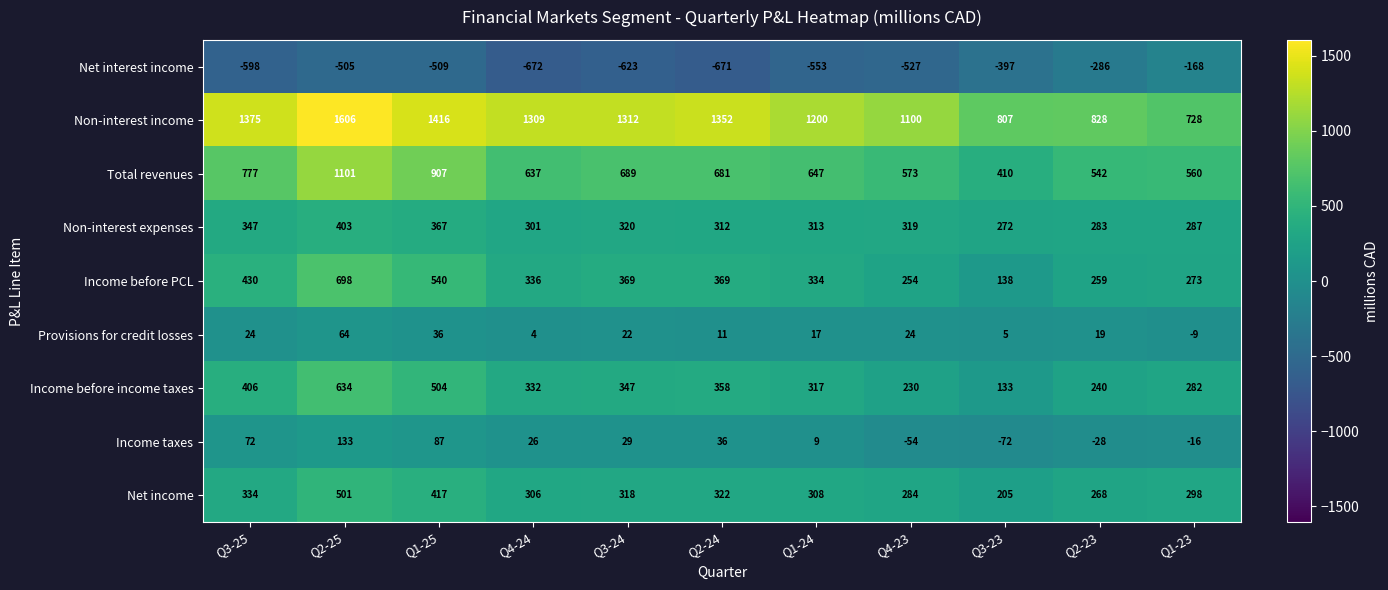

Which label corresponds to the largest value in the chart?

Q2-25